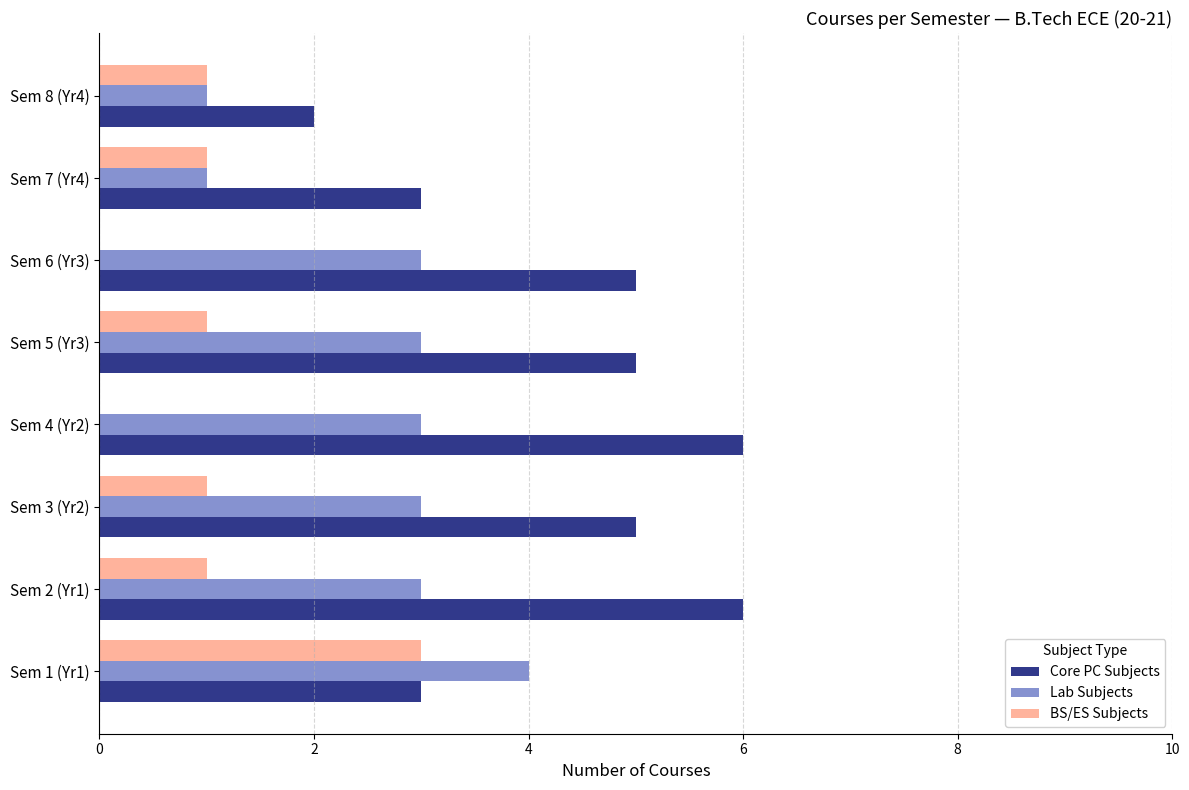

The Core PC Subjects series shows 2 at Sem 8 (Yr4). True or false?

True